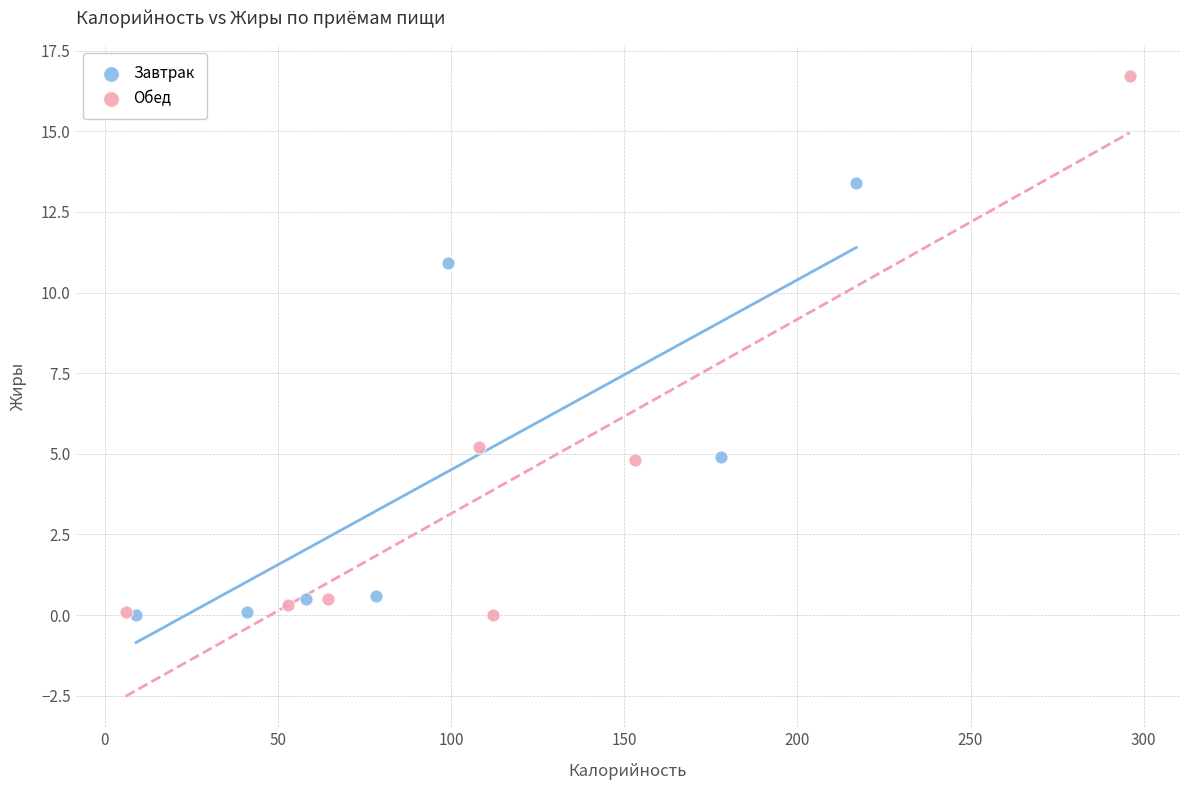

Which series has the widest spread of Y values?

Обед